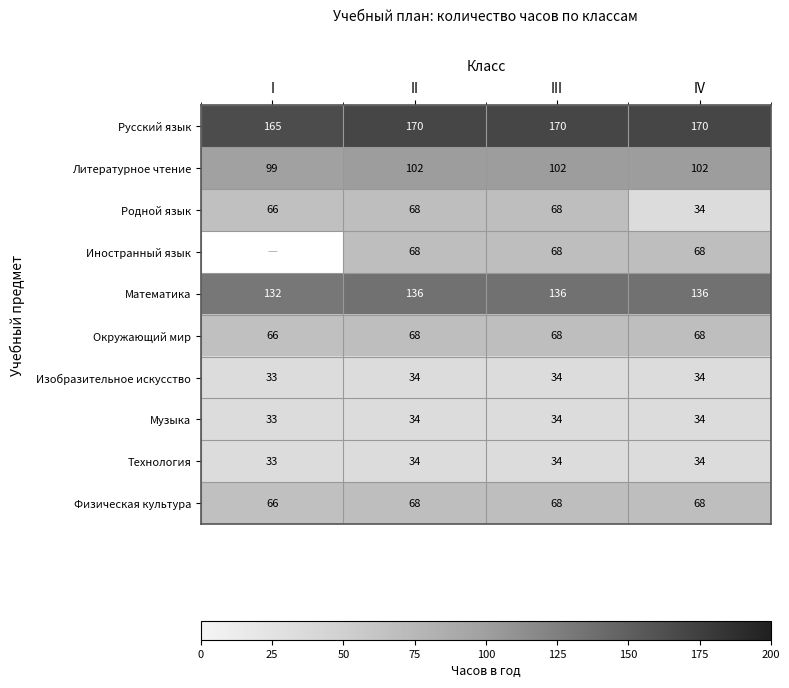

Is the value of Окружающий мир at IV greater than the value of Родной язык at I?

Yes